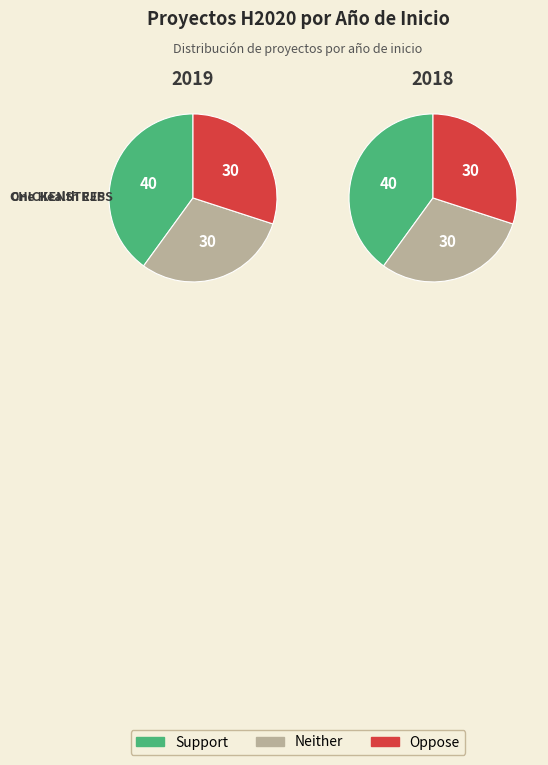

Between One Health EJP (H2020) and CHICKENSTRESS (H2020), which is larger?

CHICKENSTRESS (H2020)